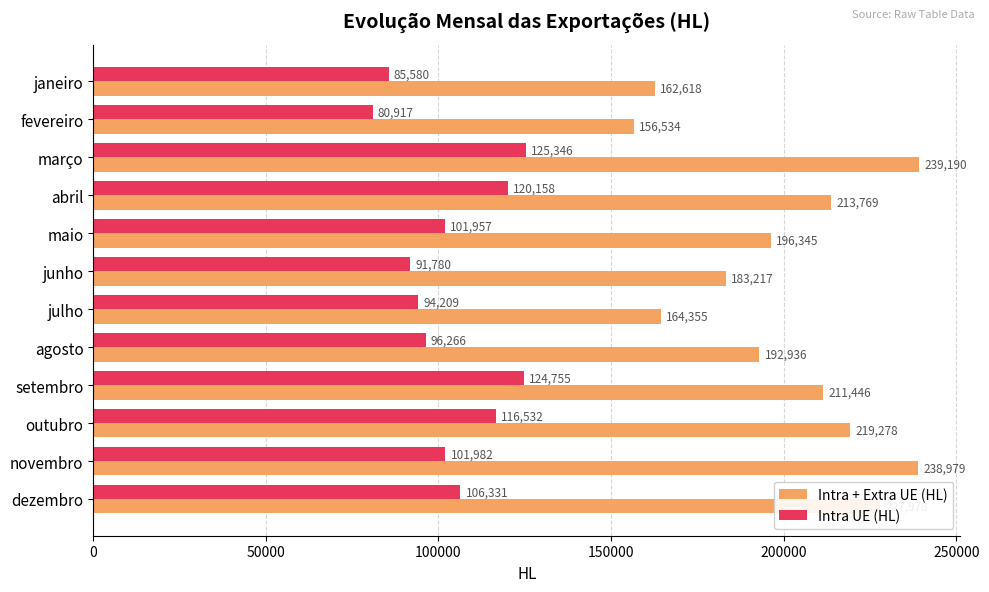

Between julho and setembro, which series saw the biggest shift?

Intra + Extra UE (HL)